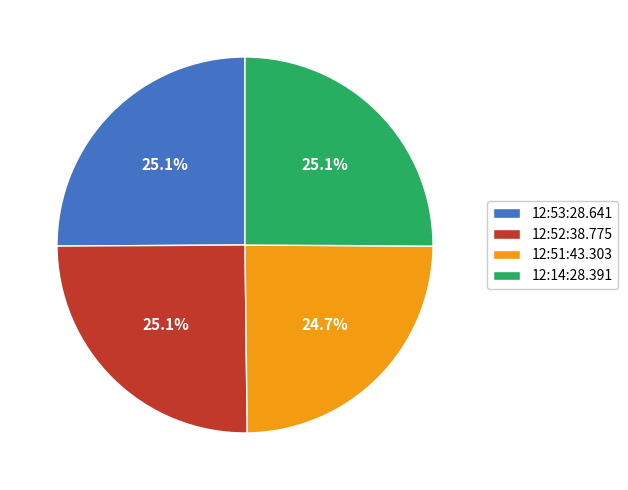

Is there any slice that represents more than half of the pie?

No